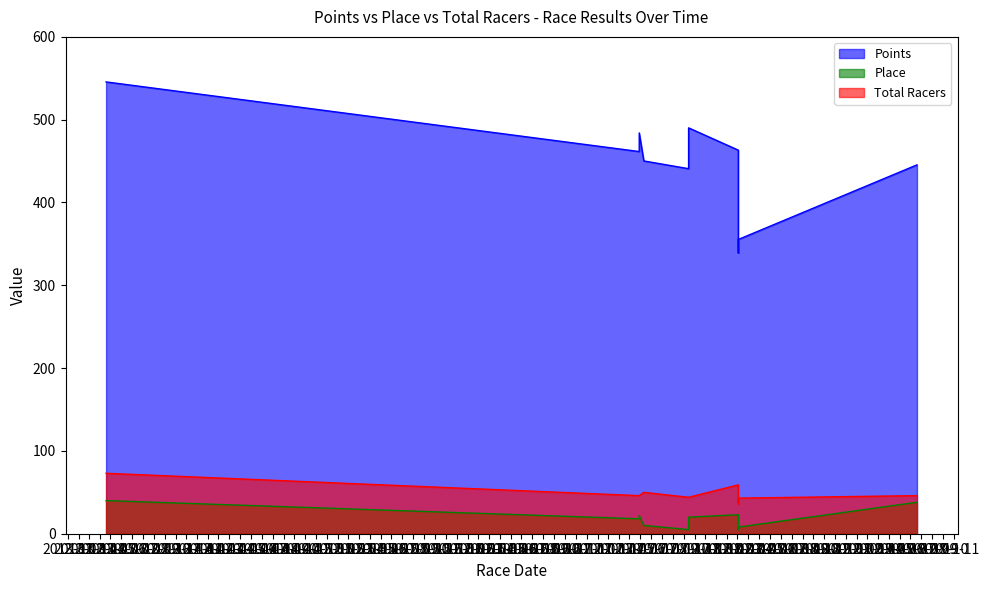

Is it true that Total Racers equals 44.0 at 2017-10-15?

True